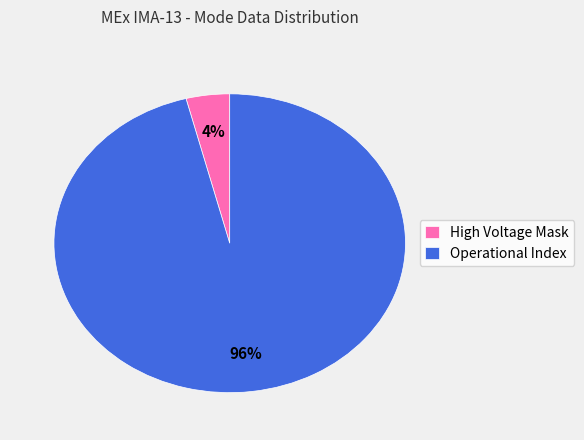

How many segments does this pie chart have?

2